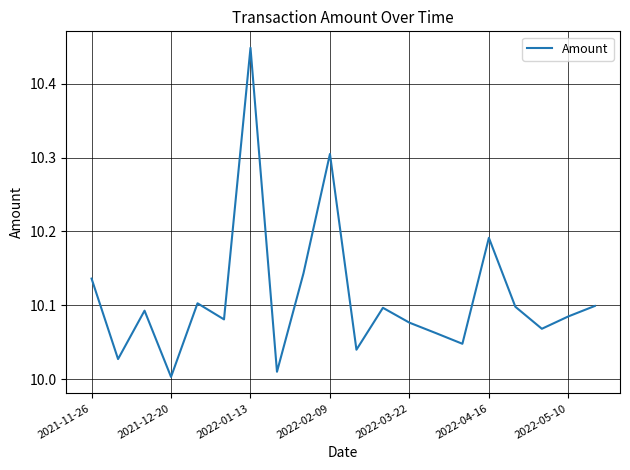

What is the difference between the maximum and minimum values?

0.4